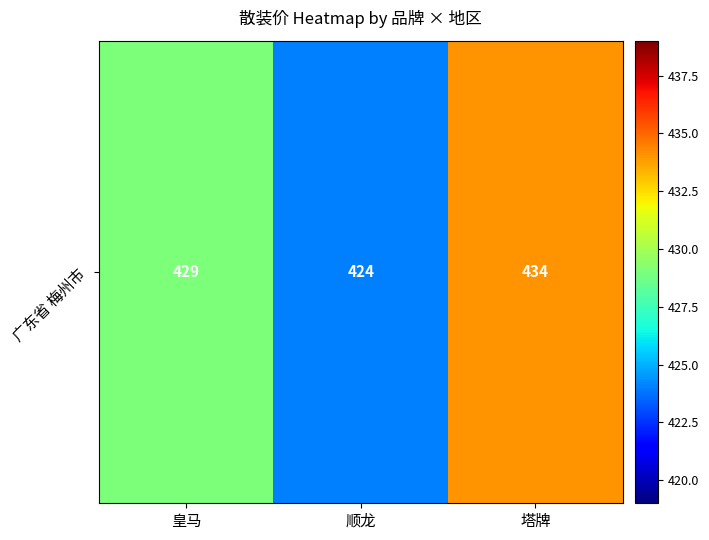

At which category does the chart reach its minimum across all series?

顺龙